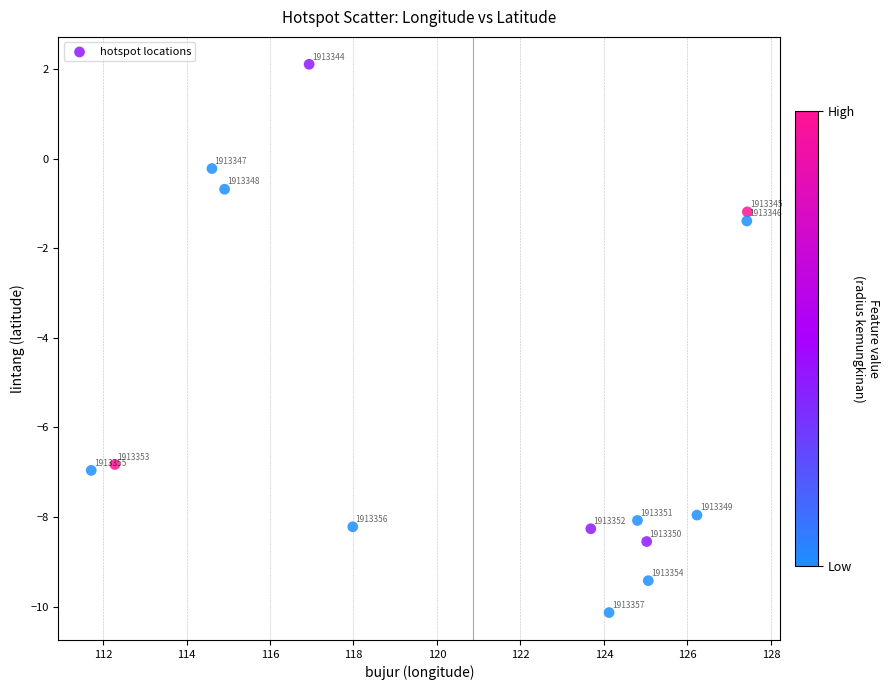

What is the range of Y values (max minus min)?

12.2